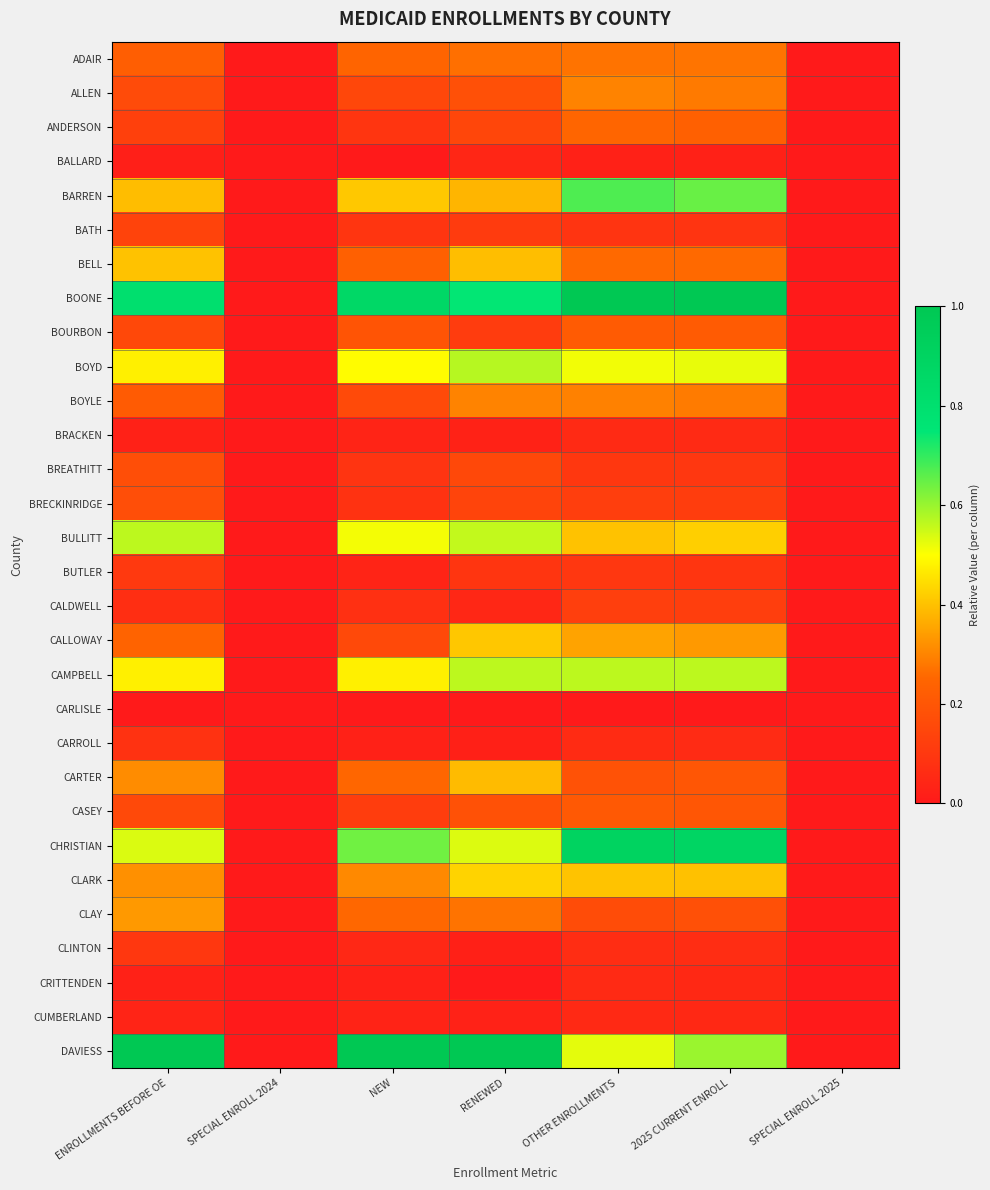

Rank the series at OTHER ENROLLMENTS from lowest to highest value.

CARLISLE, BALLARD, CUMBERLAND, CRITTENDEN, BRACKEN, CARROLL, CLINTON, BATH, BUTLER, BREATHITT, BRECKINRIDGE, CALDWELL, CLAY, CARTER, CASEY, BOURBON, ANDERSON, BELL, ADAIR, BOYLE, ALLEN, CALLOWAY, BULLITT, CLARK, BOYD, DAVIESS, CAMPBELL, BARREN, CHRISTIAN, BOONE